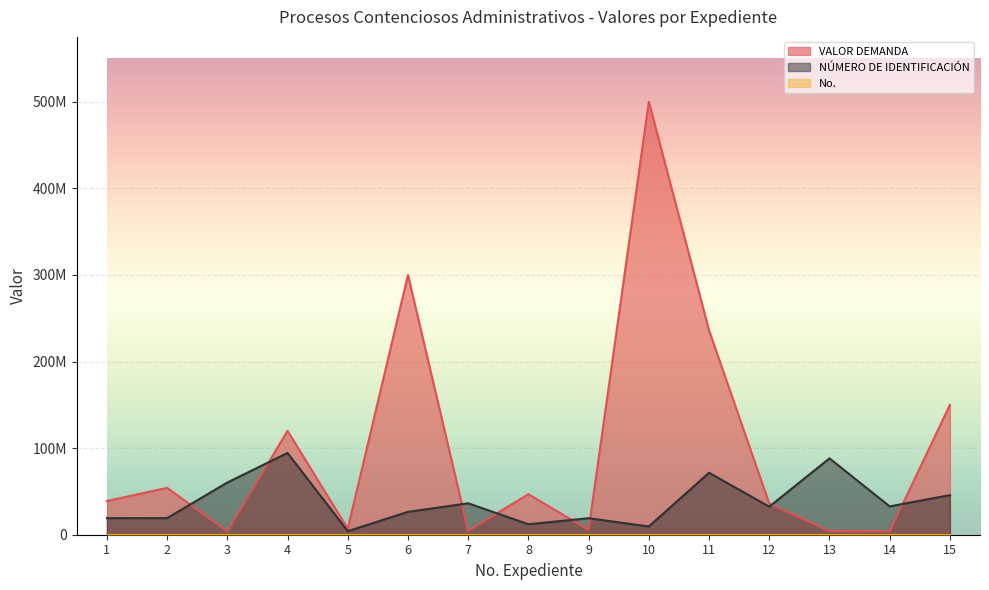

Reading left to right, list all the values displayed in this chart.

VALOR DEMANDA: 1=38961000.0	2=54139000.0	3=3971892.0	4=120000000.0	5=7000000.0	6=300000000.0	7=4500000.0	8=46800000.0	9=5628530.0	10=500000000.0	11=236000000.0	12=36000000.0	13=4377419.8	14=3834071.0	15=150000000.0
NÚMERO DE IDENTIFICACIÓN: 1=19123229.0	2=19184040.0	3=60300345.0	4=94448366.0	5=4125181.0	6=26417696.0	7=36285992.0	8=12112351.0	9=19060441.0	10=9529149.0	11=71585031.0	12=32398272.0	13=88212583.0	14=32736102.0	15=45743085.0
No.: 1=1.0	2=2.0	3=3.0	4=4.0	5=5.0	6=6.0	7=7.0	8=8.0	9=9.0	10=10.0	11=11.0	12=12.0	13=13.0	14=14.0	15=15.0